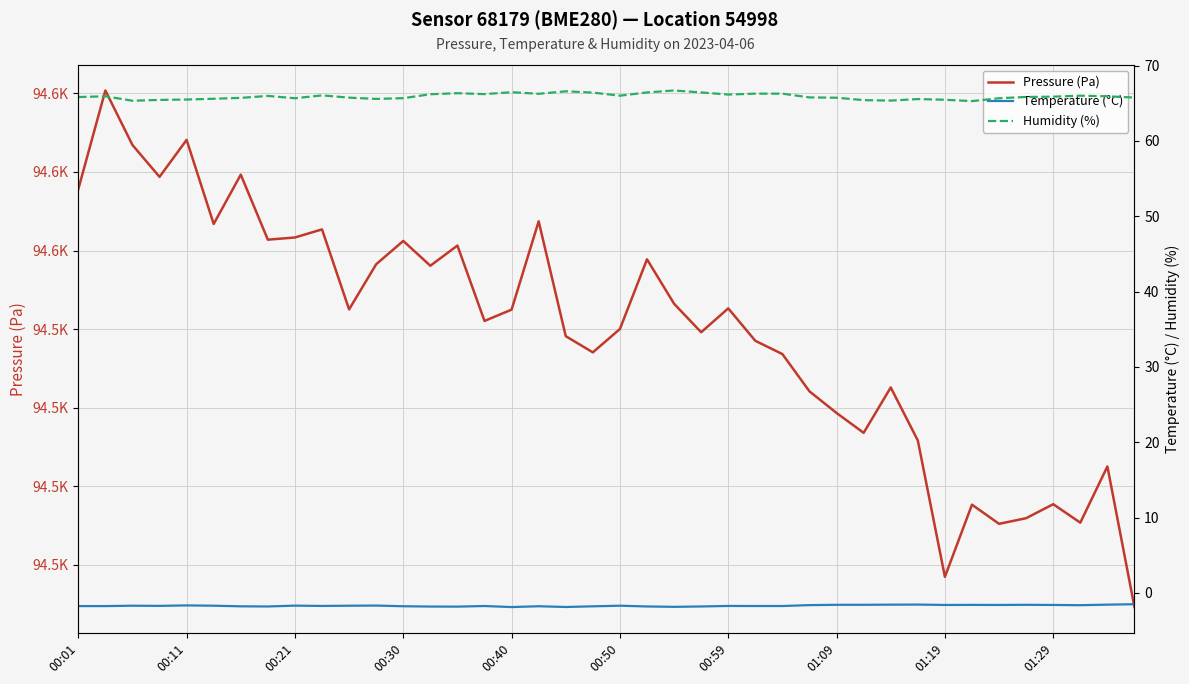

True or false: Temperature (°C) has a value of -1.7 at 00:01.

True